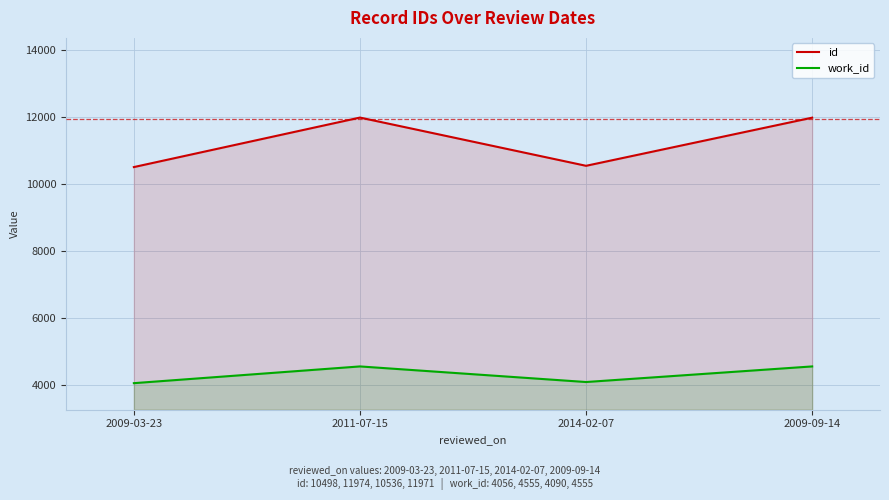

Where is the first local maximum for id?

2011-07-15